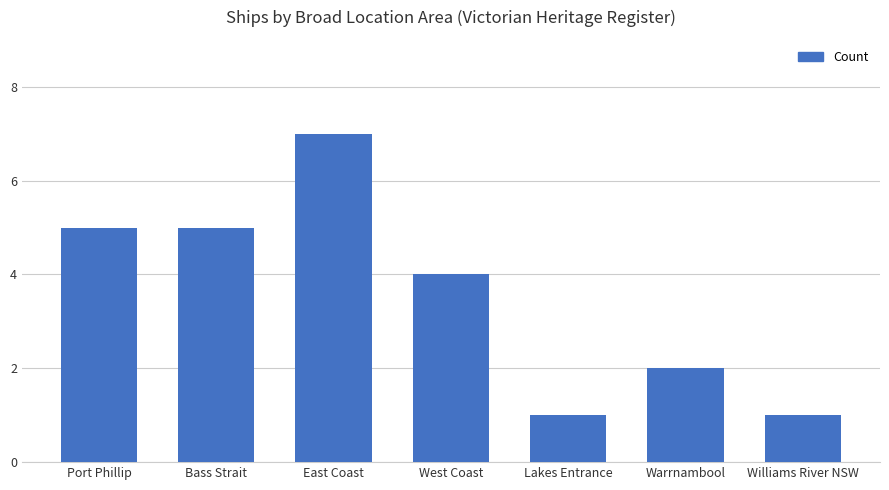

Approximately how many times larger is the value at Lakes Entrance compared to Warrnambool?

0.5